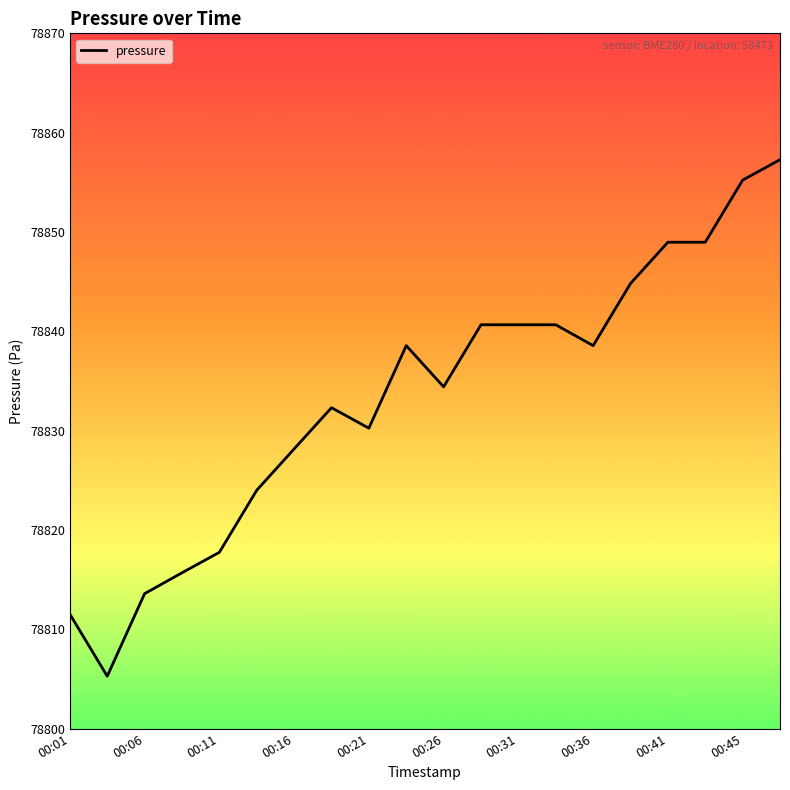

What is the greatest value displayed?

78857.3